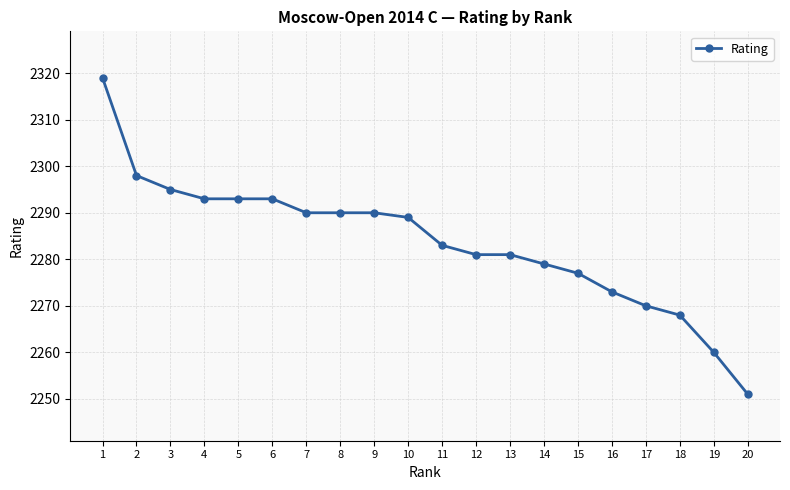

Count the number of categories in the chart.

20